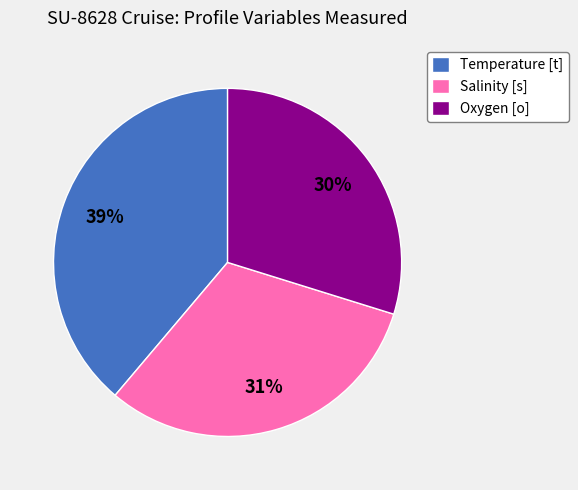

What percentage is the Salinity [s] slice, to the nearest percent?

31%